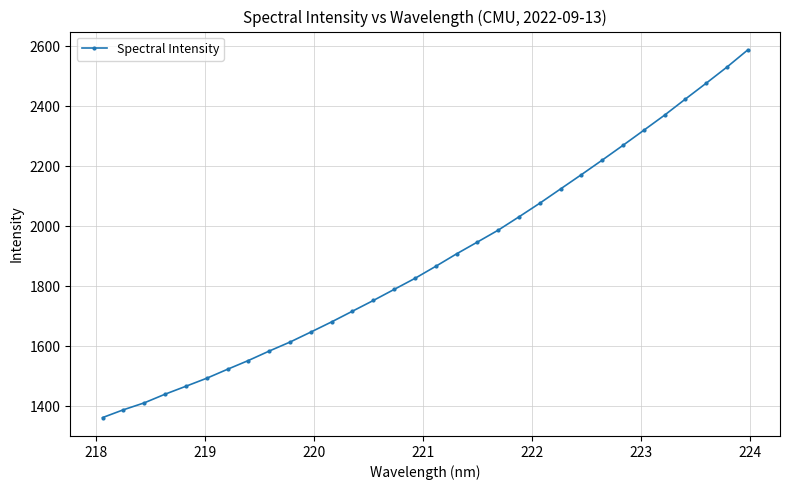

What is the greatest value displayed?

2588.5